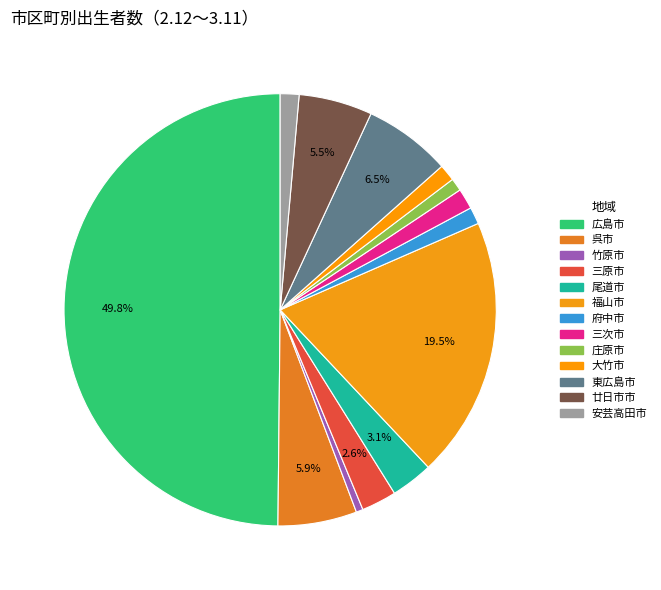

How many segments does this pie chart have?

13